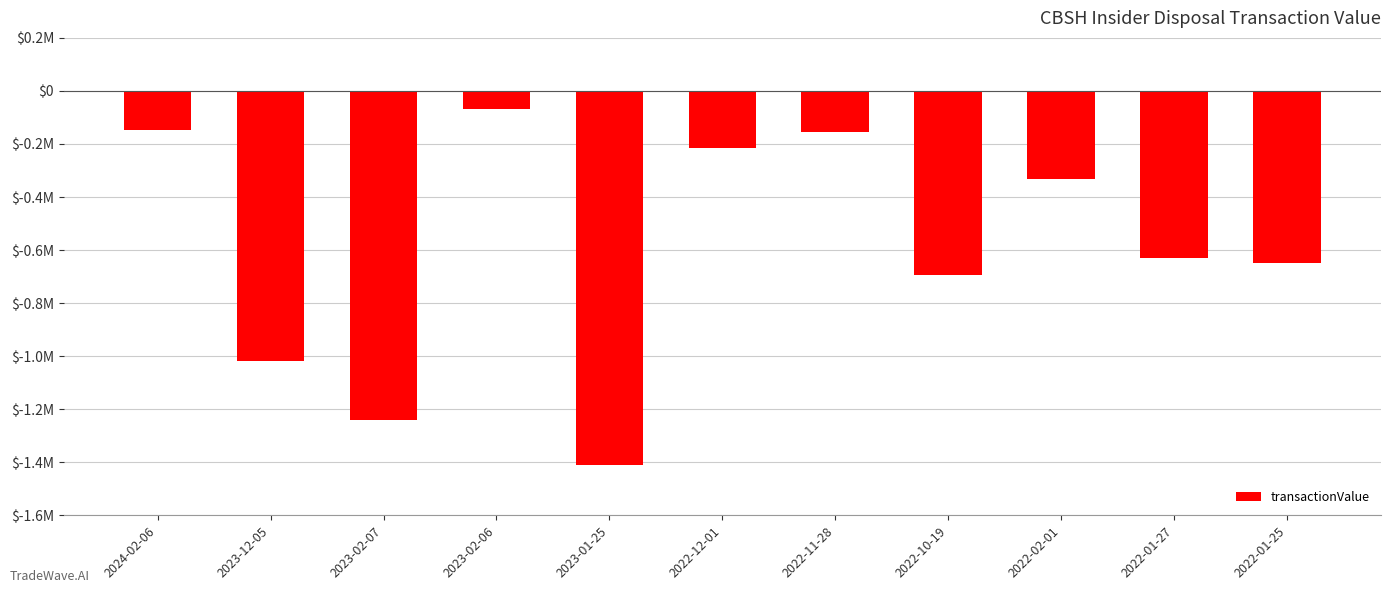

Does the chart contain stacked bars?

No